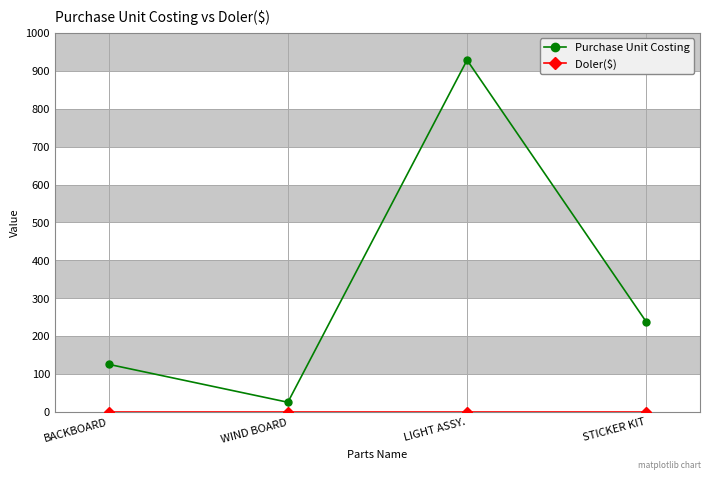

Which category has the highest value across all series?

LIGHT ASSY.